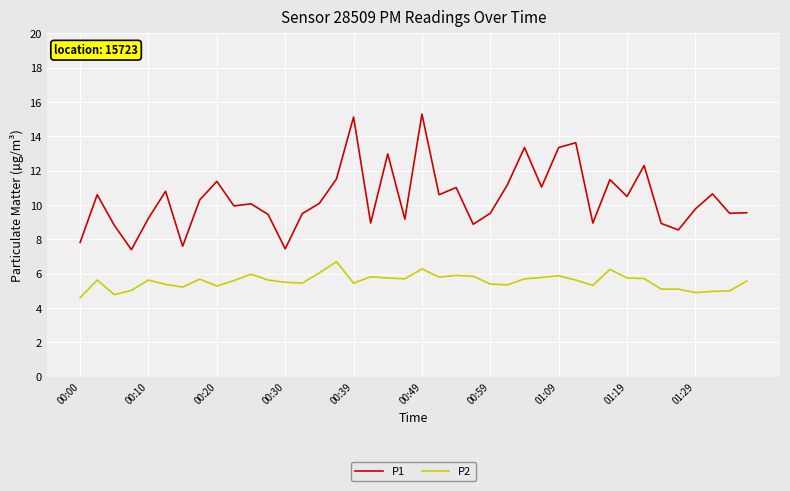

True or false: P2 and P1 cross at least once.

False